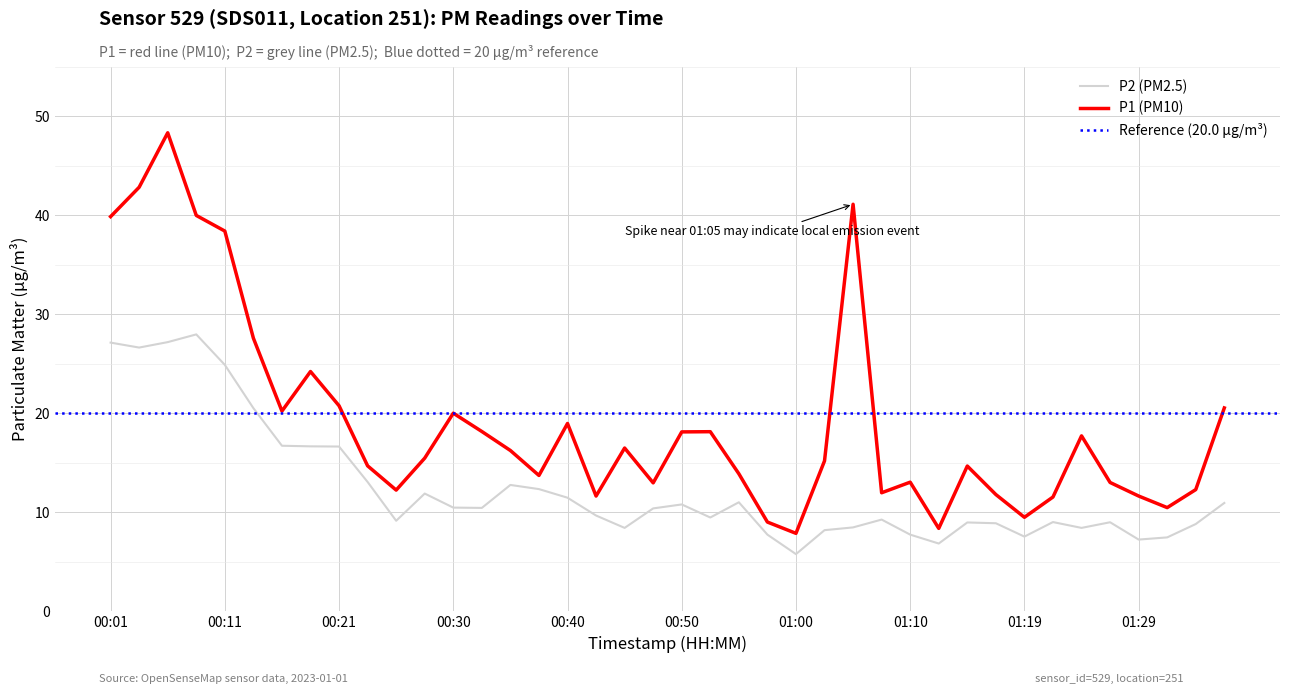

Which label corresponds to the largest value in the chart?

00:06